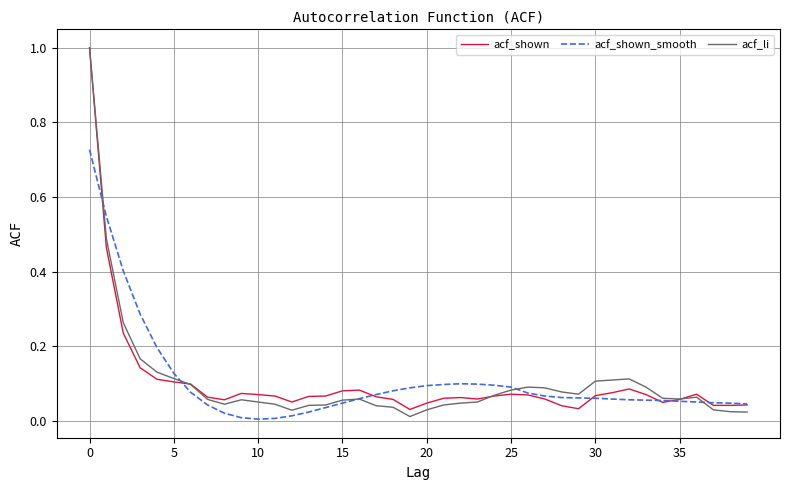

What is the maximum value for acf_shown?

1.0